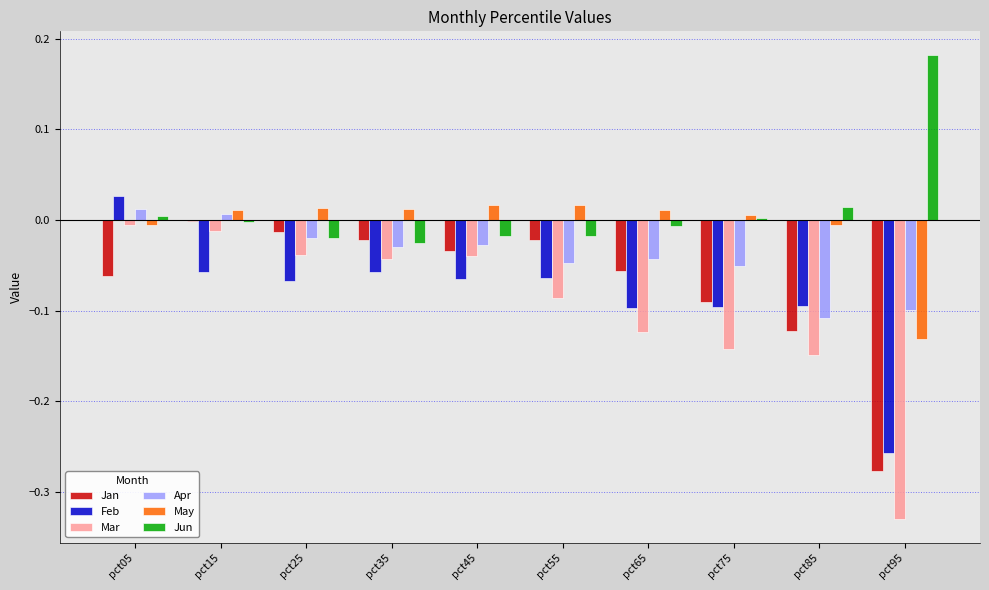

How many groups of bars are there?

10